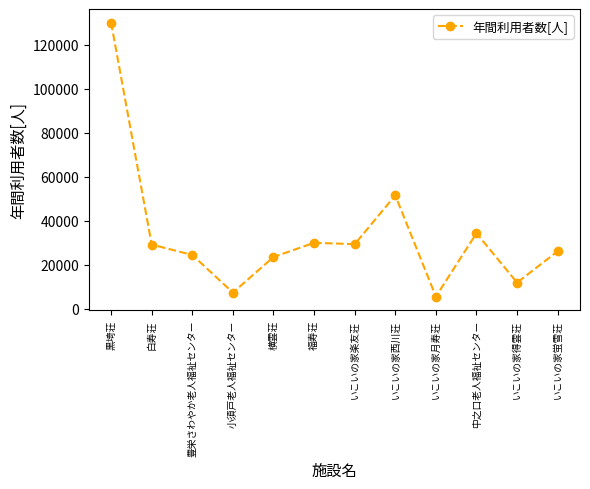

Where is the first local minimum?

小須戸老人福祉センター